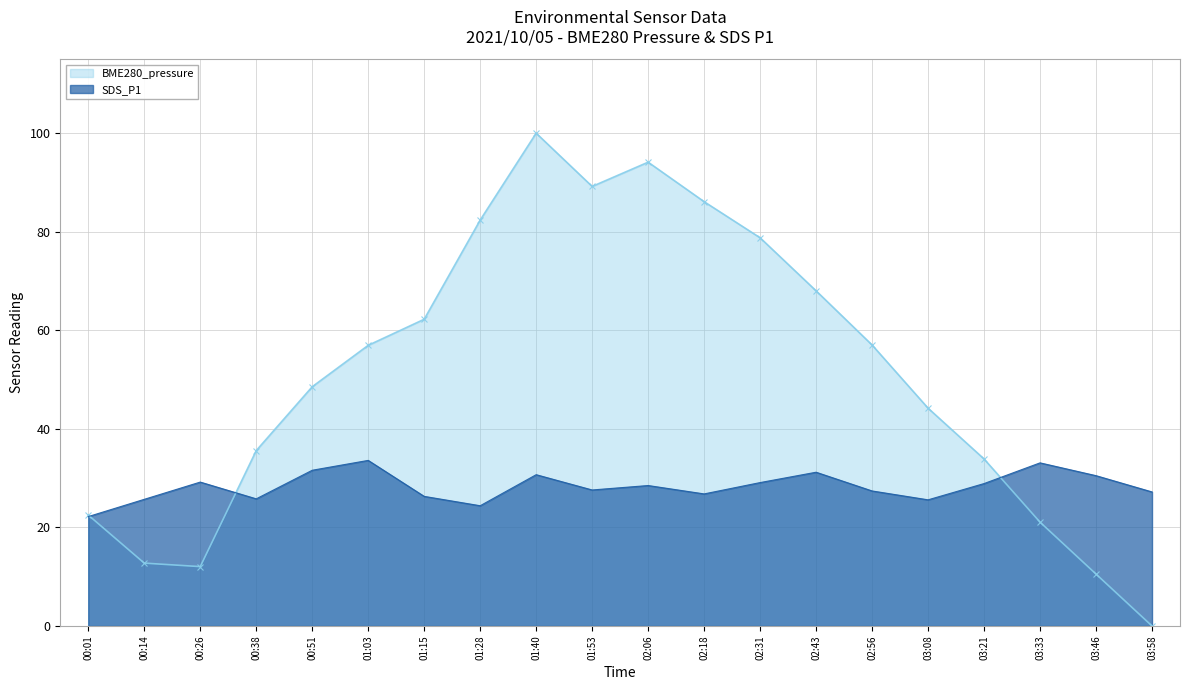

Reading left to right, transcribe all the data shown in this chart.

BME280_pressure: 00:01=22.5	00:14=12.8	00:26=12.0	00:38=35.6	00:51=48.5	01:03=56.9	01:15=62.2	01:28=82.4	01:40=100.0	01:53=89.2	02:06=94.1	02:18=86.1	02:31=78.8	02:43=68.0	02:56=57.0	03:08=44.2	03:21=33.9	03:33=21.1	03:46=10.5	03:58=0.0
SDS_P1: 00:01=22.2	00:14=25.7	00:26=29.2	00:38=25.8	00:51=31.6	01:03=33.6	01:15=26.3	01:28=24.4	01:40=30.7	01:53=27.6	02:06=28.5	02:18=26.8	02:31=29.1	02:43=31.2	02:56=27.4	03:08=25.6	03:21=28.9	03:33=33.1	03:46=30.5	03:58=27.2